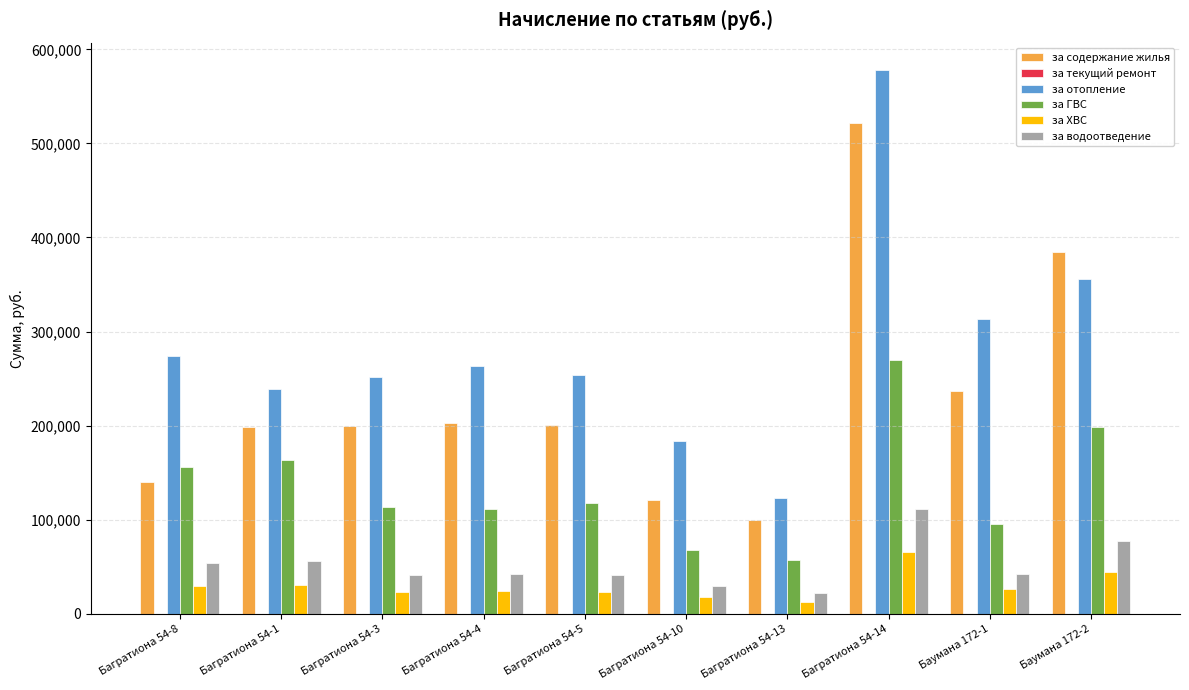

What position from the left is Багратиона 54-13?

7